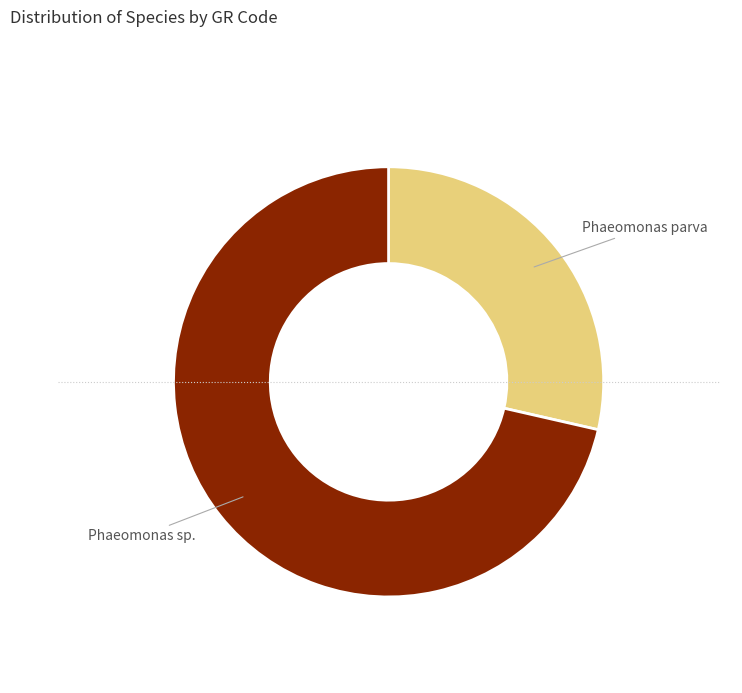

Is there any slice that represents more than half of the pie?

Yes